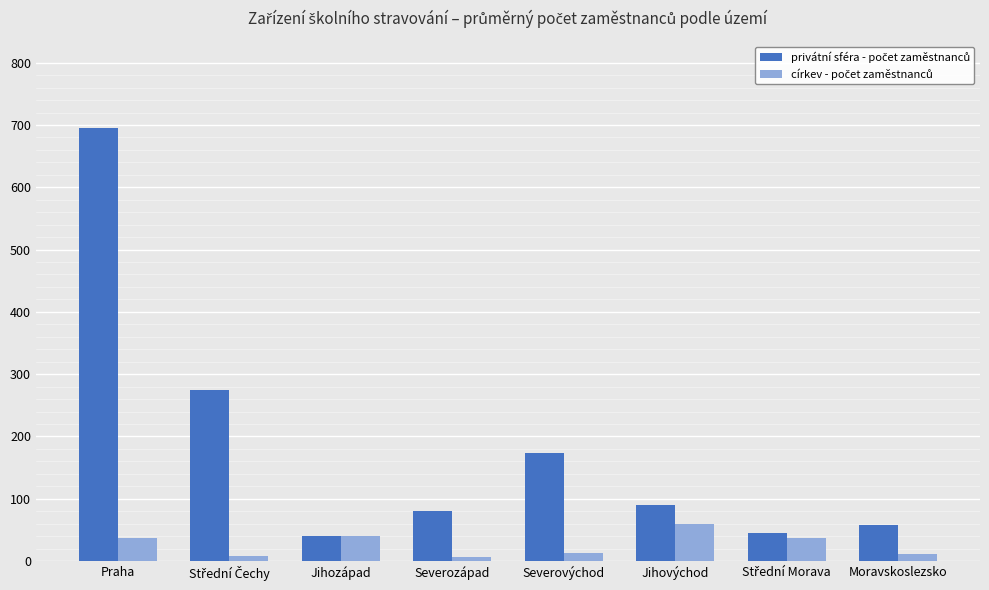

What is the difference between the highest and lowest values at Moravskoslezsko?

47.4